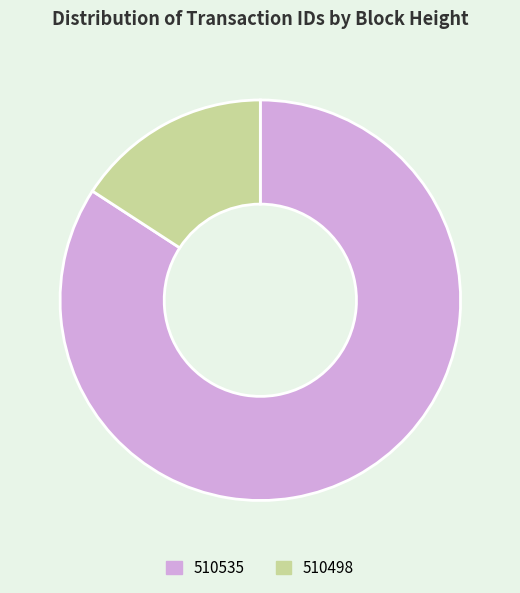

Is it true that 510535 is 84% of the pie?

True